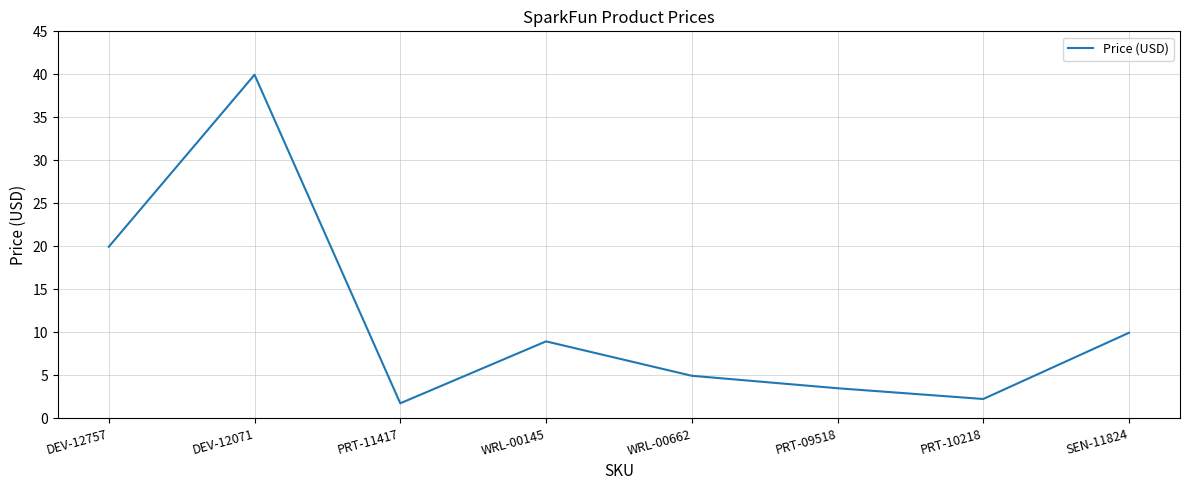

Where does the data first go above 8?

DEV-12757